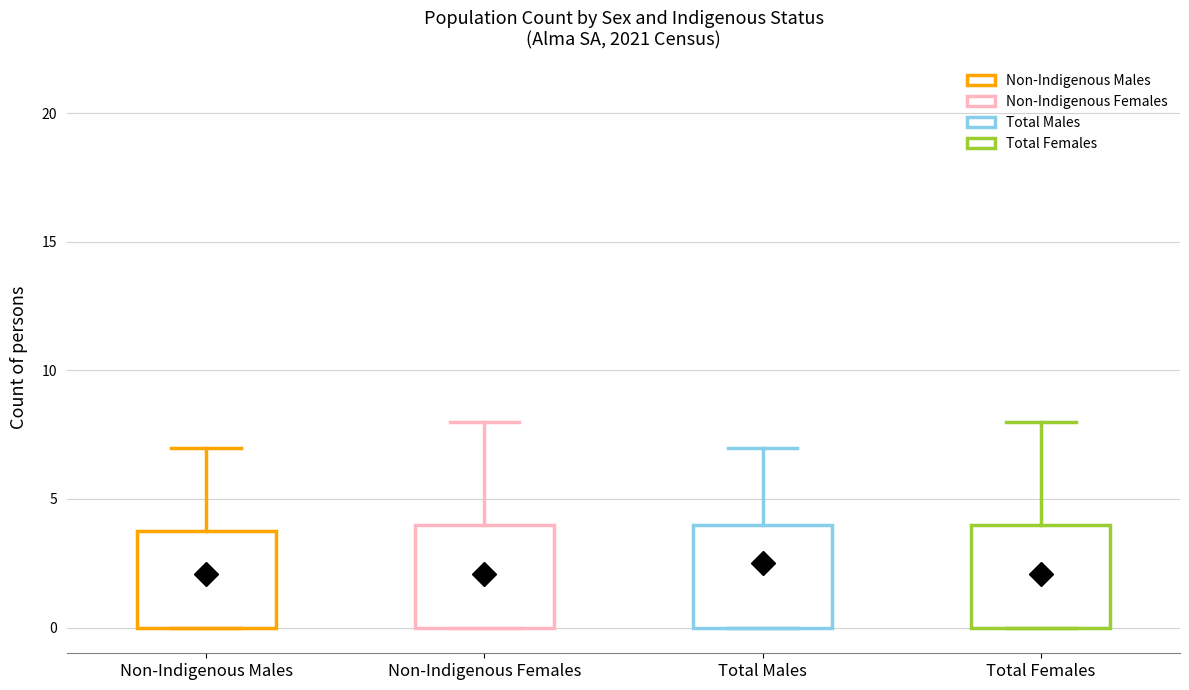

Reading left to right, read every box against the y-axis: the position of its median line, the range the box covers, and the ends of its whiskers. The values are not printed on the chart, so give them approximately, as read against the axis.

Non-Indigenous Males: median 1.5, box 0.0 to 4.0, whiskers 0.0 to 7.0
Non-Indigenous Females: median 0.0 (drawn on the box's lower edge), box 0.0 to 4.0, whiskers 0.0 to 8.0
Total Males: median 1.5, box 0.0 to 4.0, whiskers 0.0 to 7.0
Total Females: median 0.0 (drawn on the box's lower edge), box 0.0 to 4.0, whiskers 0.0 to 8.0